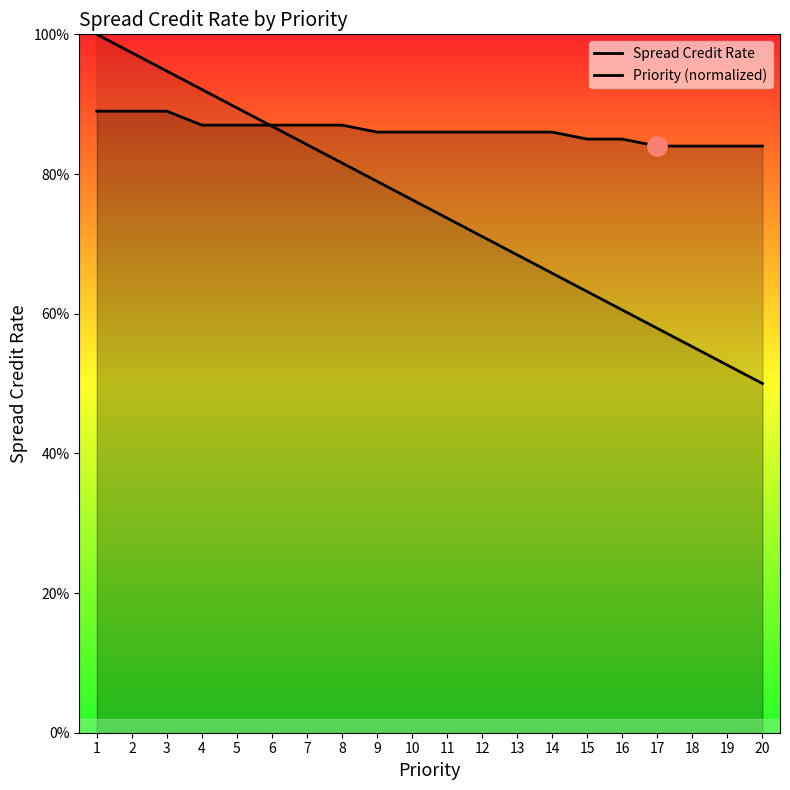

How many times do Spread Credit Rate and Priority (normalized) cross each other?

1